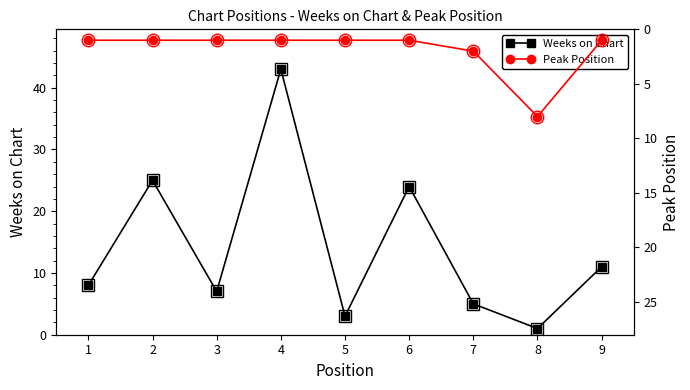

List the series in order of their overall mean, lowest first.

Peak Position, Weeks on Chart